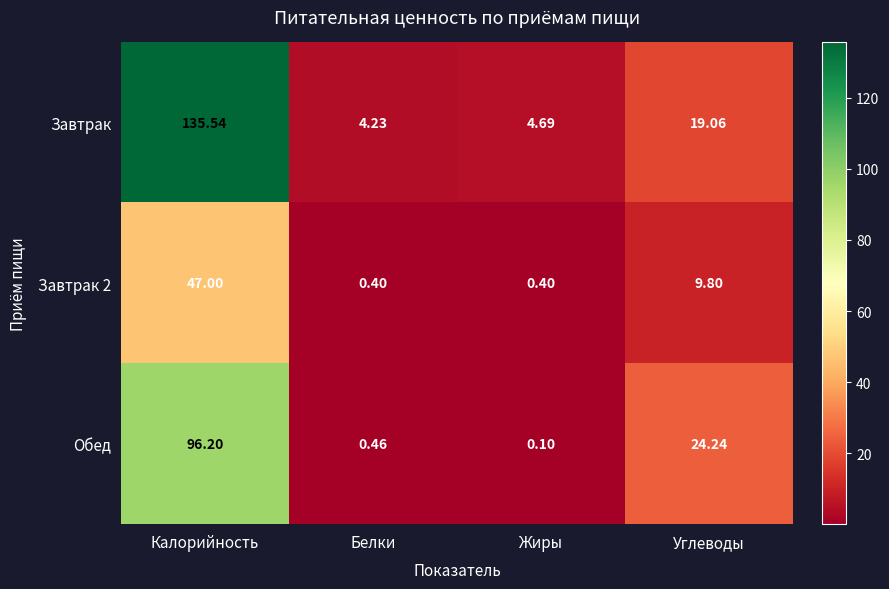

At which category is the sum across all series the highest?

Калорийность